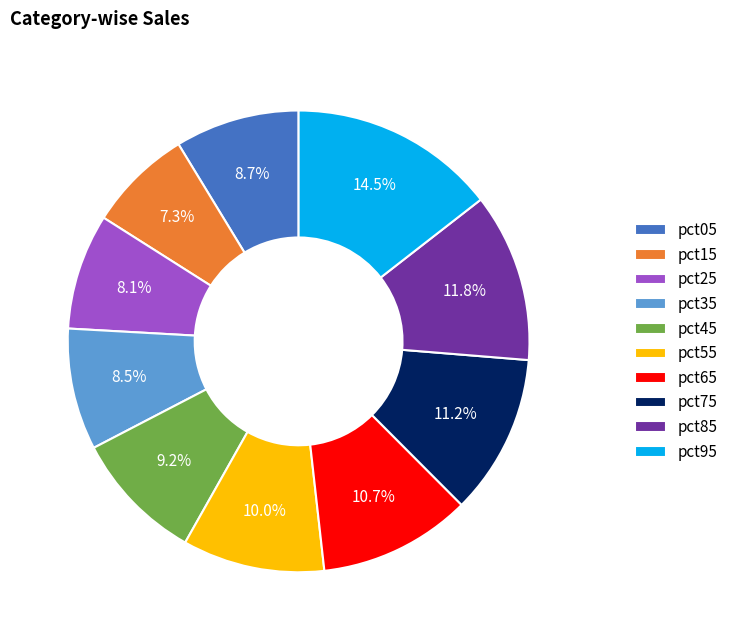

Does pct95 represent more than half of the total?

No